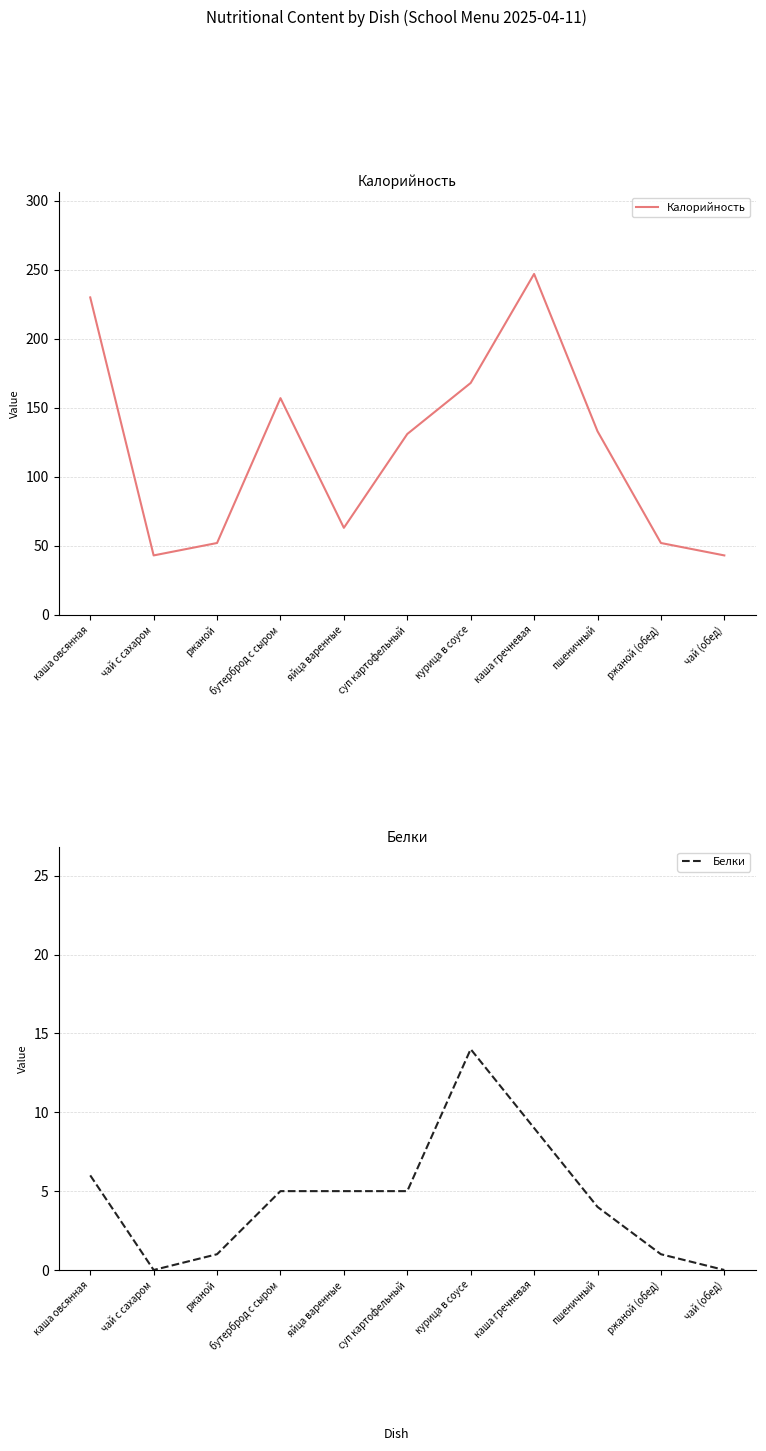

Reading left to right, what are all the values shown in this chart?

Калорийность: 230	43	52	157	63	131	168	247	133	52	43
Белки: 6	0	1	5	5	5	14	9	4	1	0